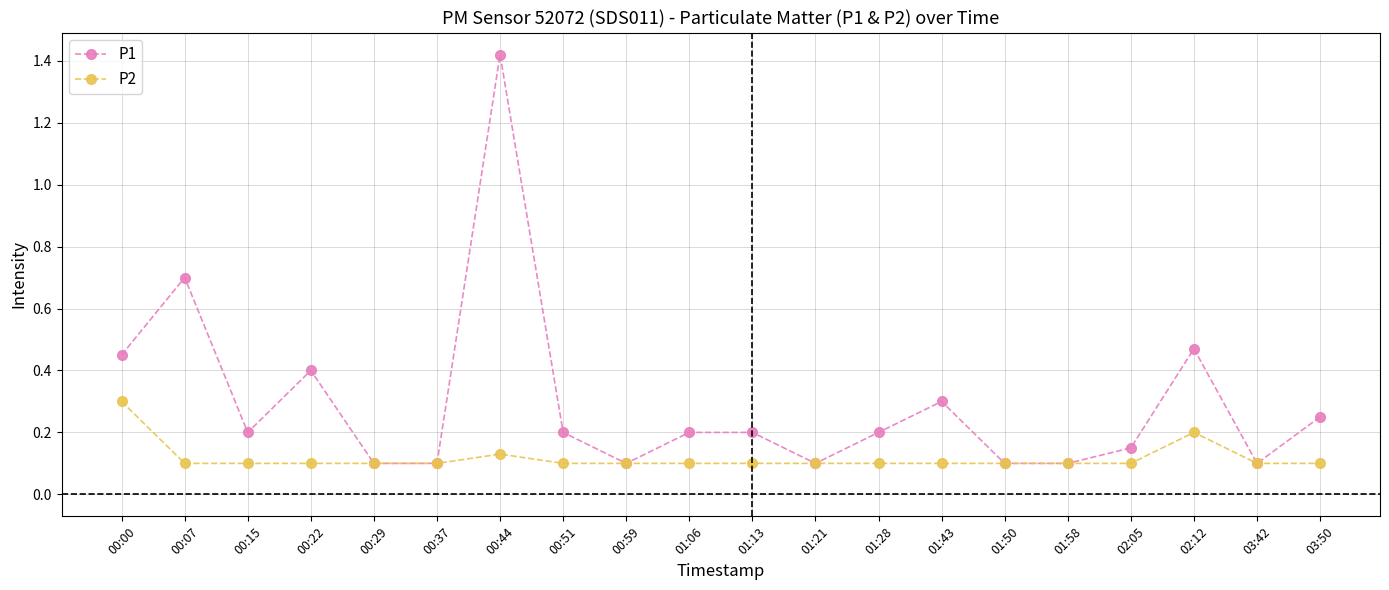

At 01:43, list the series in order from smallest to largest.

P2, P1